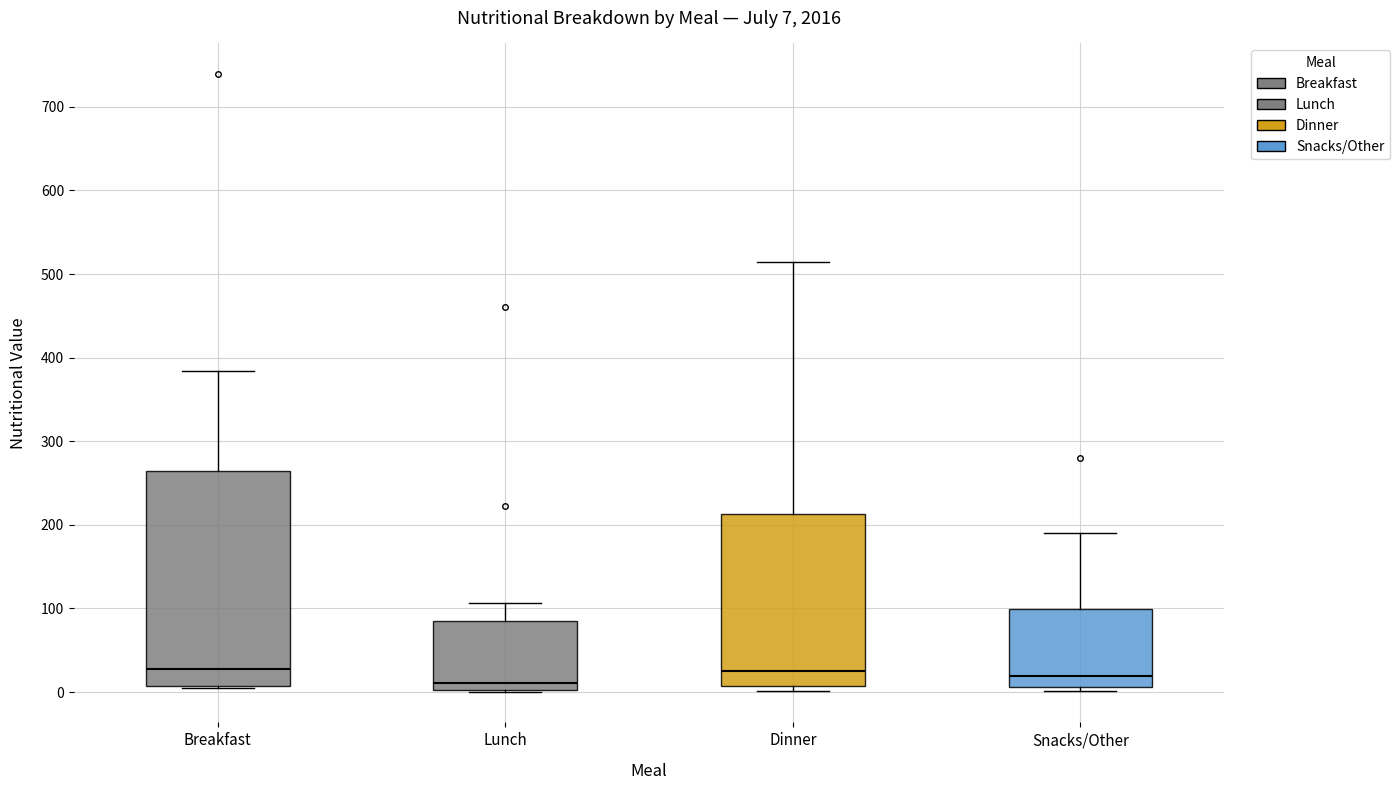

Which box is the tallest, from its lower edge to its upper edge?

Breakfast